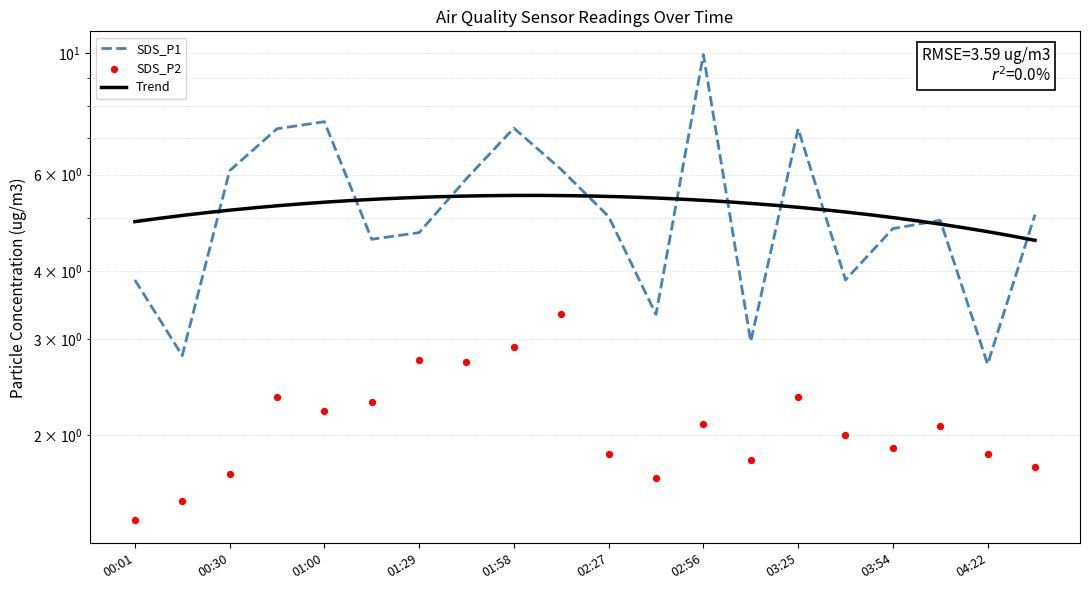

Which series has the largest total across all categories?

SDS_P1